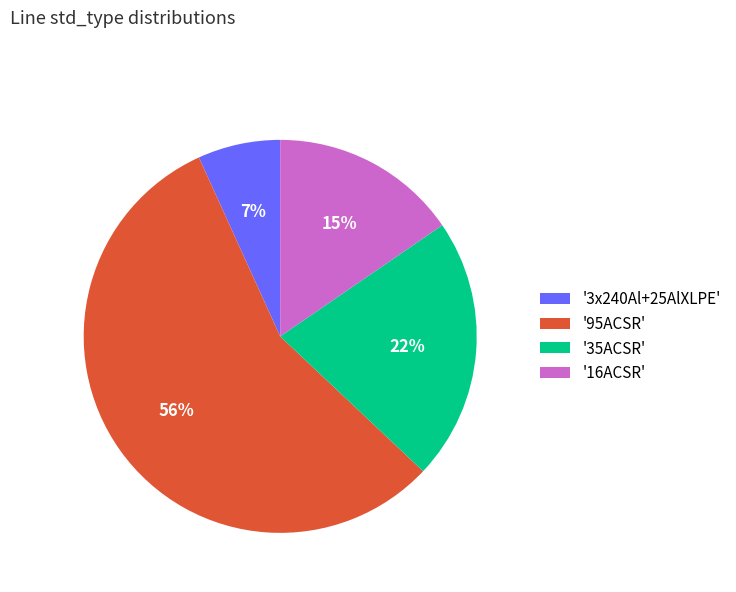

Combined, do '95ACSR' and '35ACSR' account for over 50%?

Yes